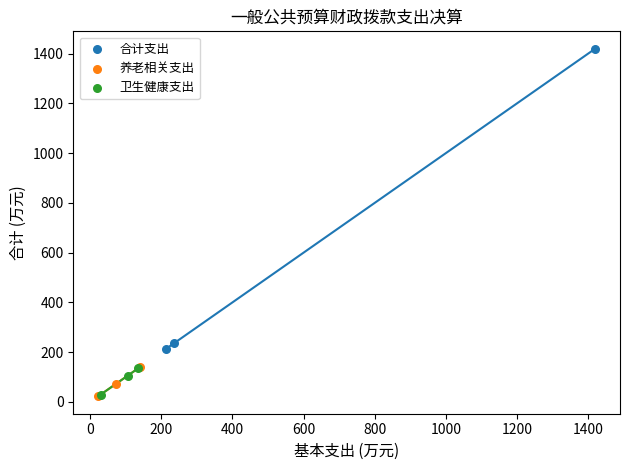

What are all the series names shown in the legend?

合计支出, 养老相关支出, 卫生健康支出